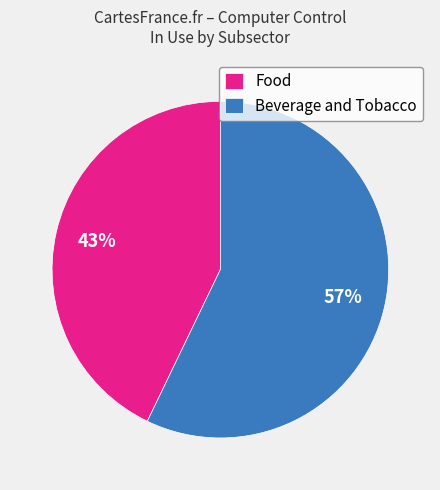

Rank the categories by value from highest to lowest.

Beverage and Tobacco, Food